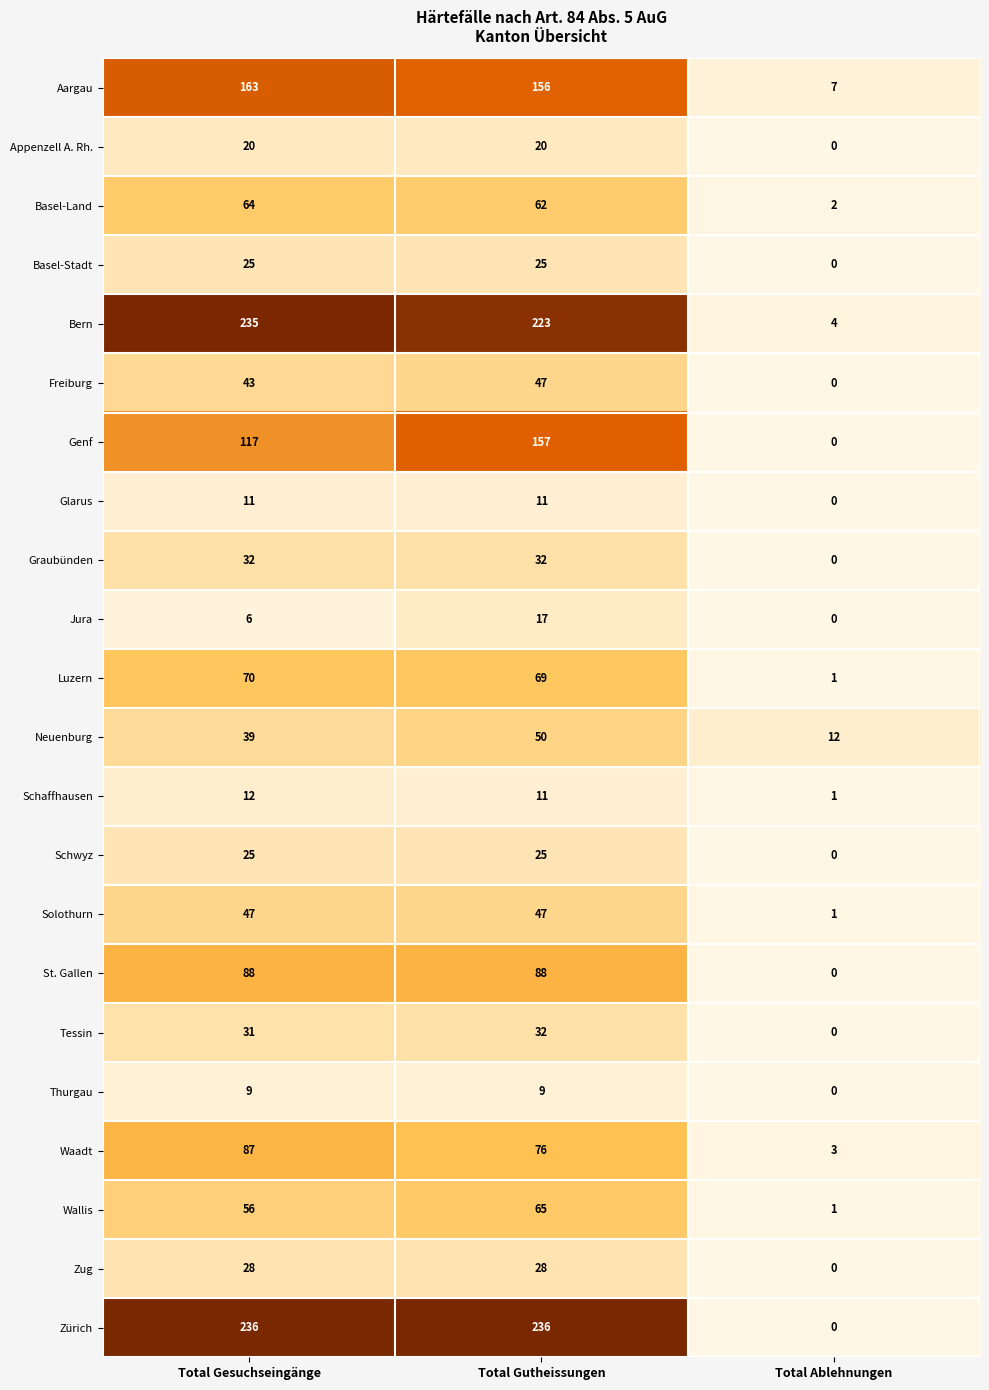

What is the sum of the St. Gallen values at Total Ablehnungen and Total Gutheissungen?

88